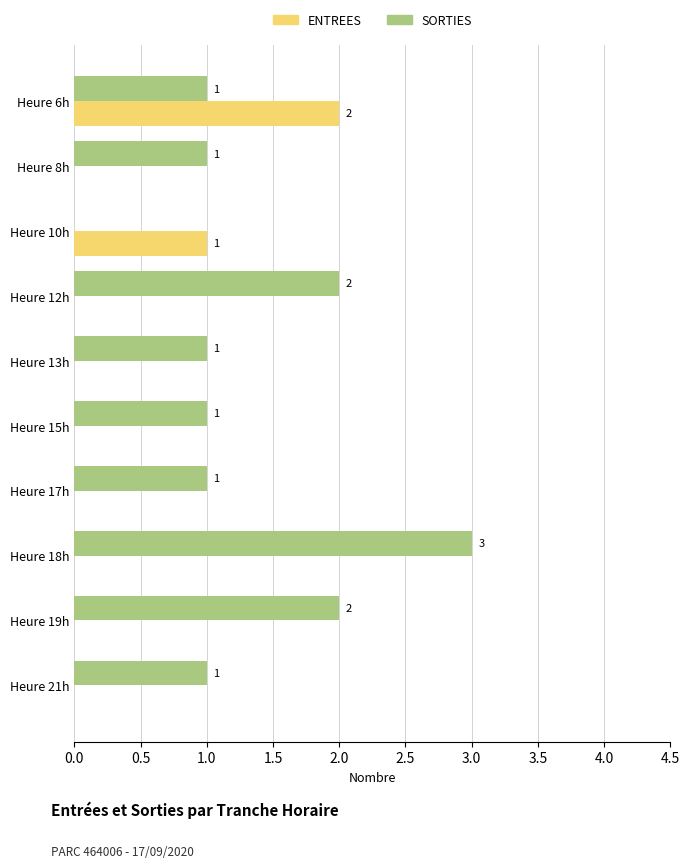

Is the value of SORTIES at Heure 13h greater than the value of ENTREES at Heure 13h?

Yes